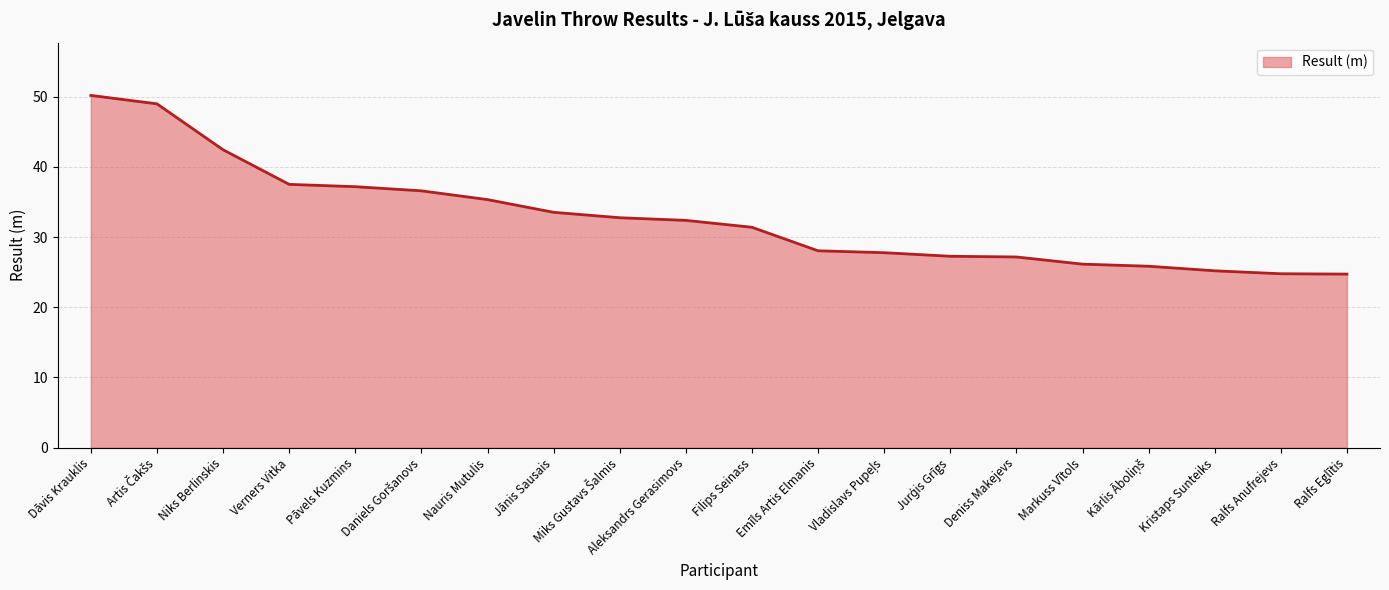

Which label corresponds to the largest value in the chart?

Dāvis Krauklis